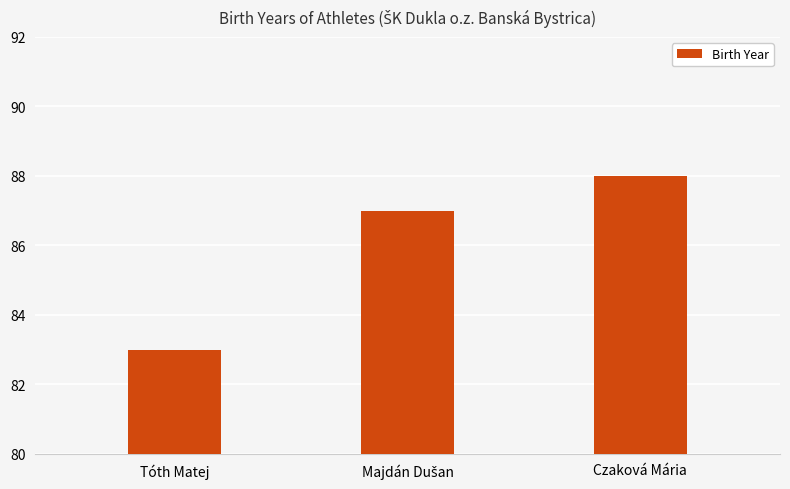

What is the sum of all values?

258